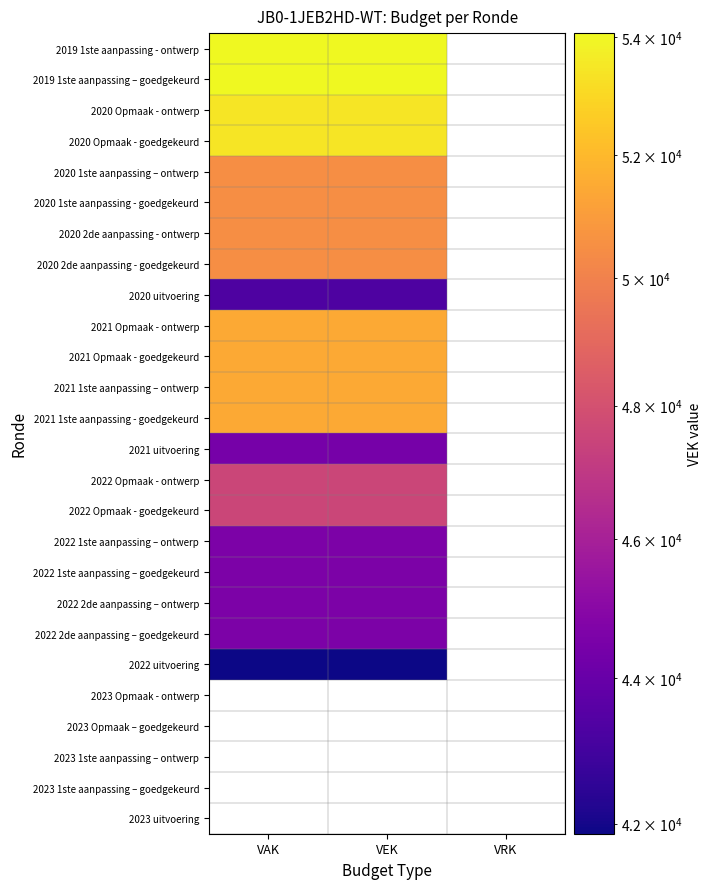

Is the value of 2023 1ste aanpassing – ontwerp at VEK greater than the value of 2023 uitvoering at VRK?

No